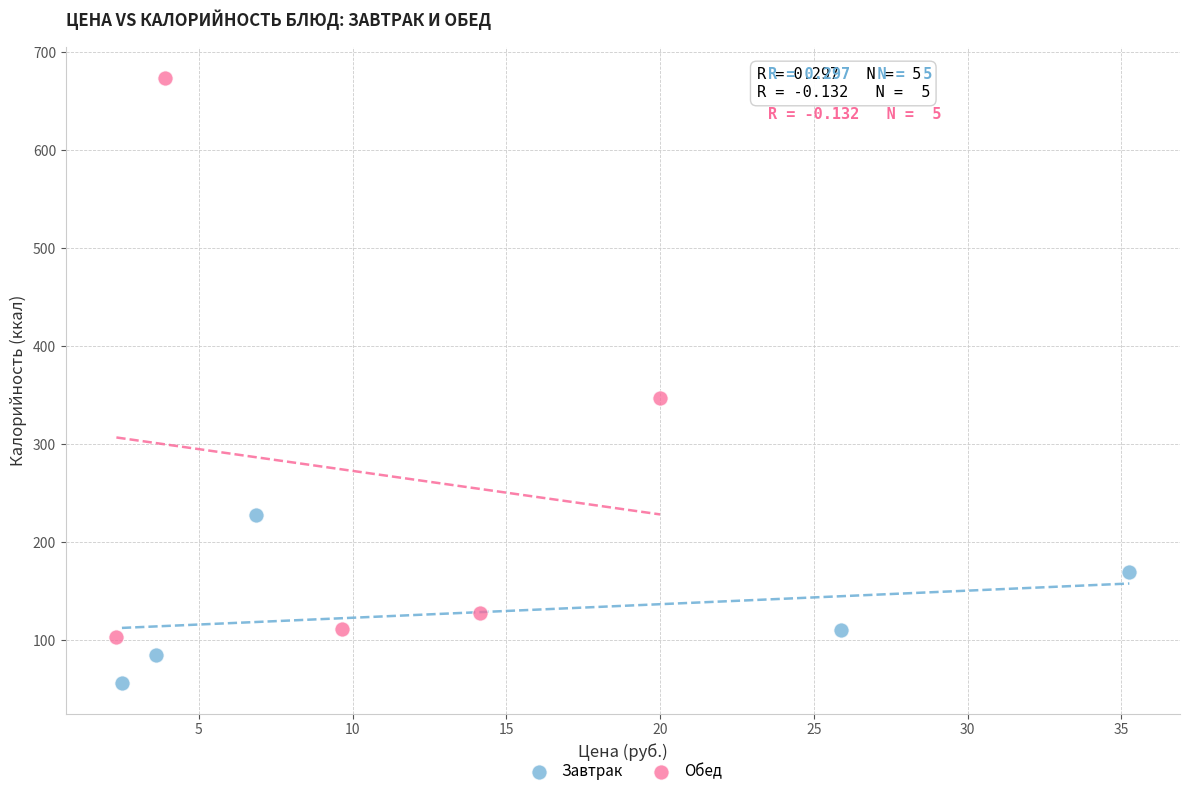

What are all the series names shown in the legend?

Завтрак, Обед